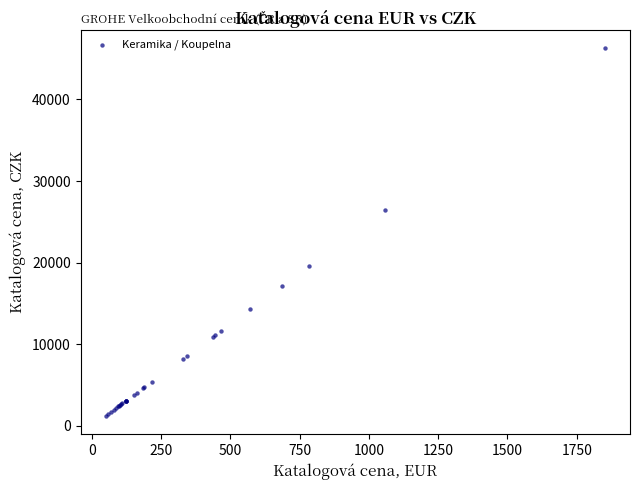

What Y value in the scatter plot is closest to 23772?

26453.8